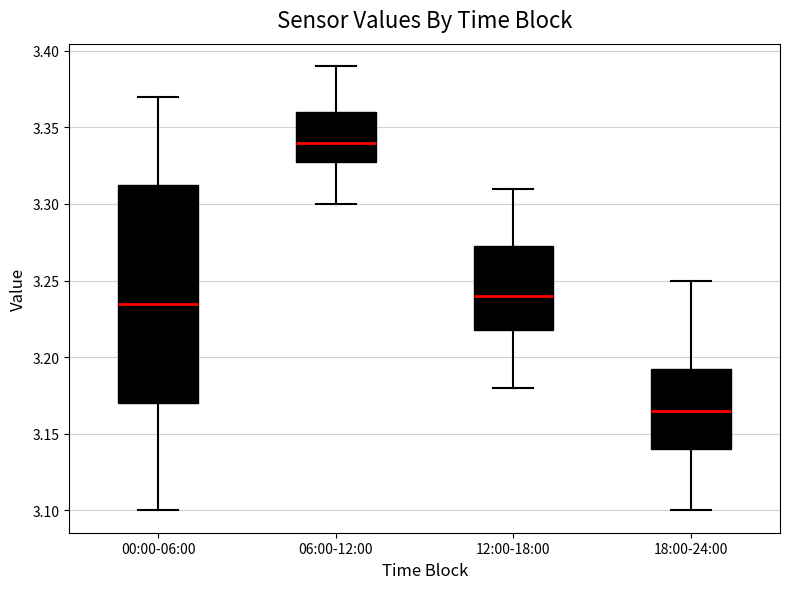

Reading left to right, transcribe this box plot: for each box, give where its median line is, the range the box spans, and where its two whiskers end, as read against the y-axis. The values are not printed on the chart, so give them approximately, as read against the axis.

00:00-06:00: median 3.235, box 3.170 to 3.315, whiskers 3.100 to 3.370
06:00-12:00: median 3.340, box 3.330 to 3.360, whiskers 3.300 to 3.390
12:00-18:00: median 3.240, box 3.220 to 3.275, whiskers 3.180 to 3.310
18:00-24:00: median 3.165, box 3.140 to 3.195, whiskers 3.100 to 3.250